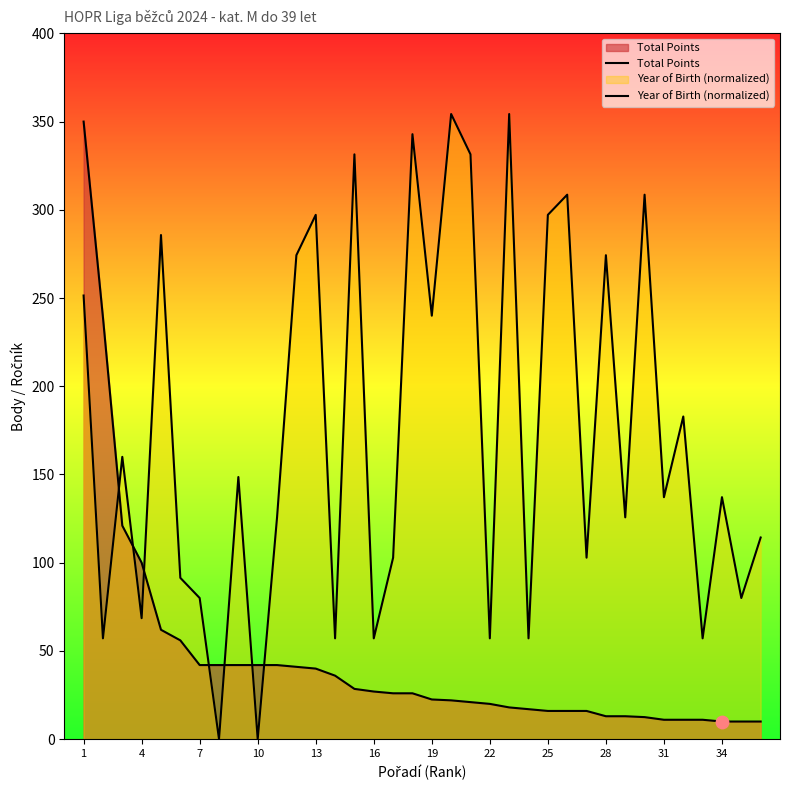

Which series has the widest spread of Y values?

Year of Birth (normalized)